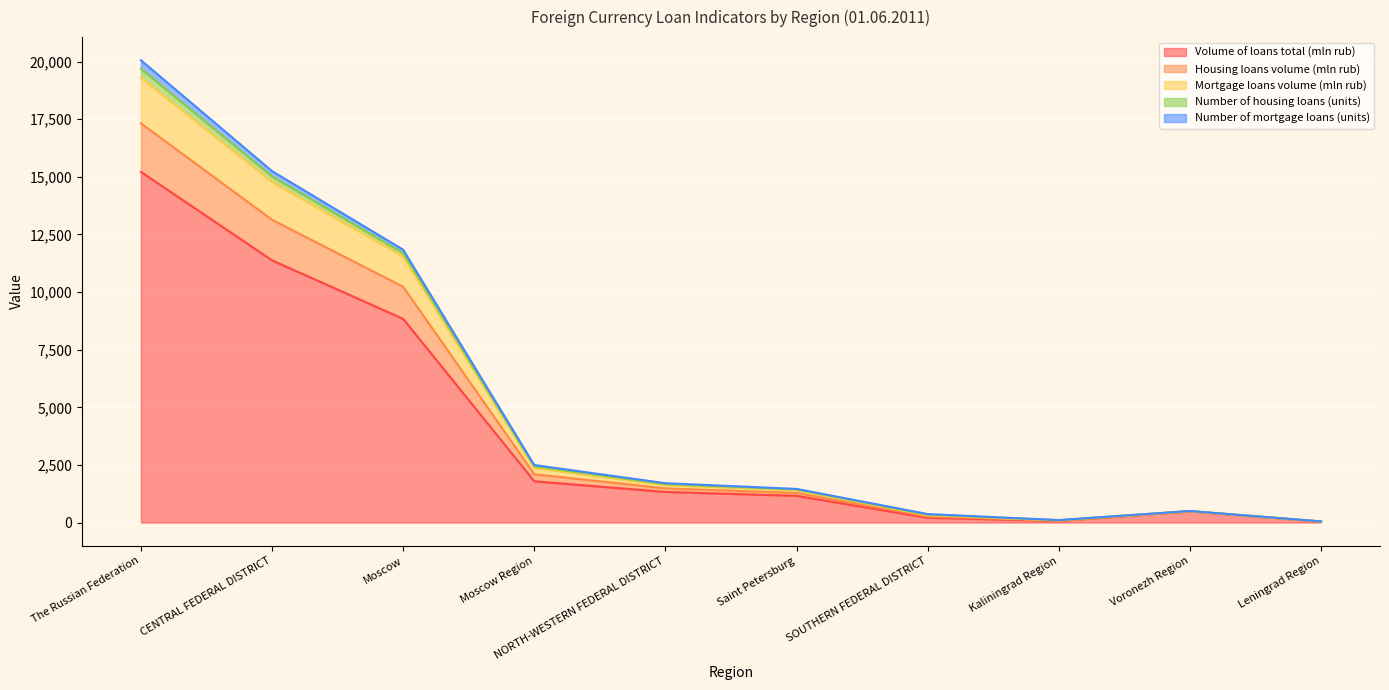

Which has a higher value, CENTRAL FEDERAL DISTRICT or Moscow Region?

CENTRAL FEDERAL DISTRICT